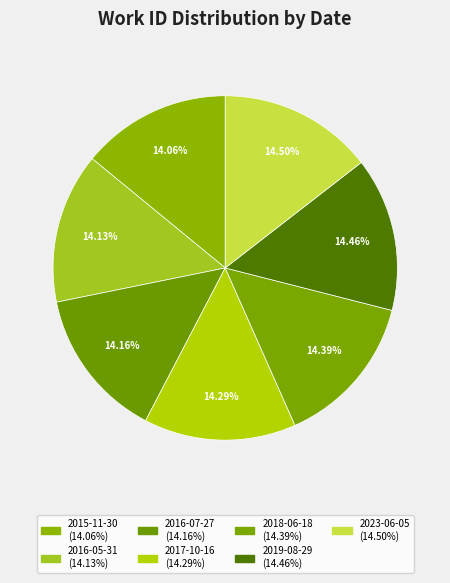

Is 2017-10-16 the majority of the pie?

No